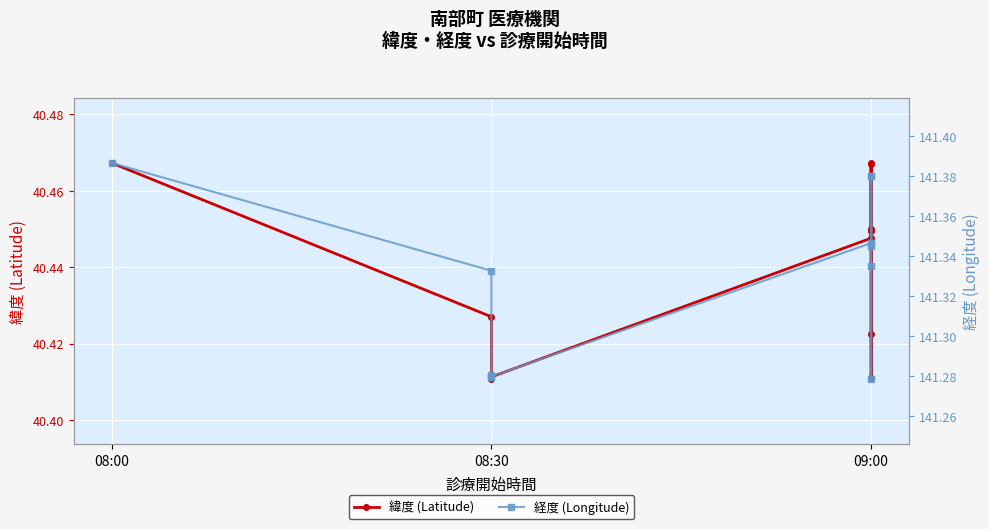

Which series has the largest total across all categories?

経度 (Longitude)